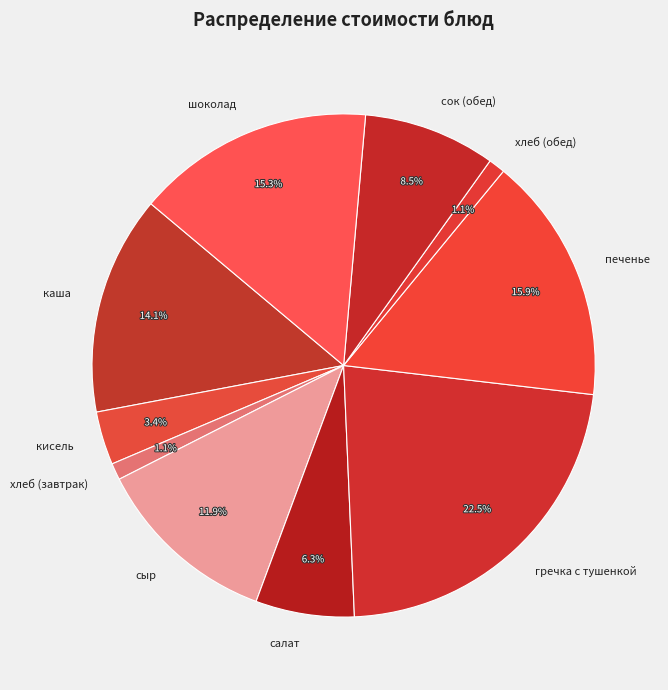

Is it true that шоколад is 26% of the pie?

False